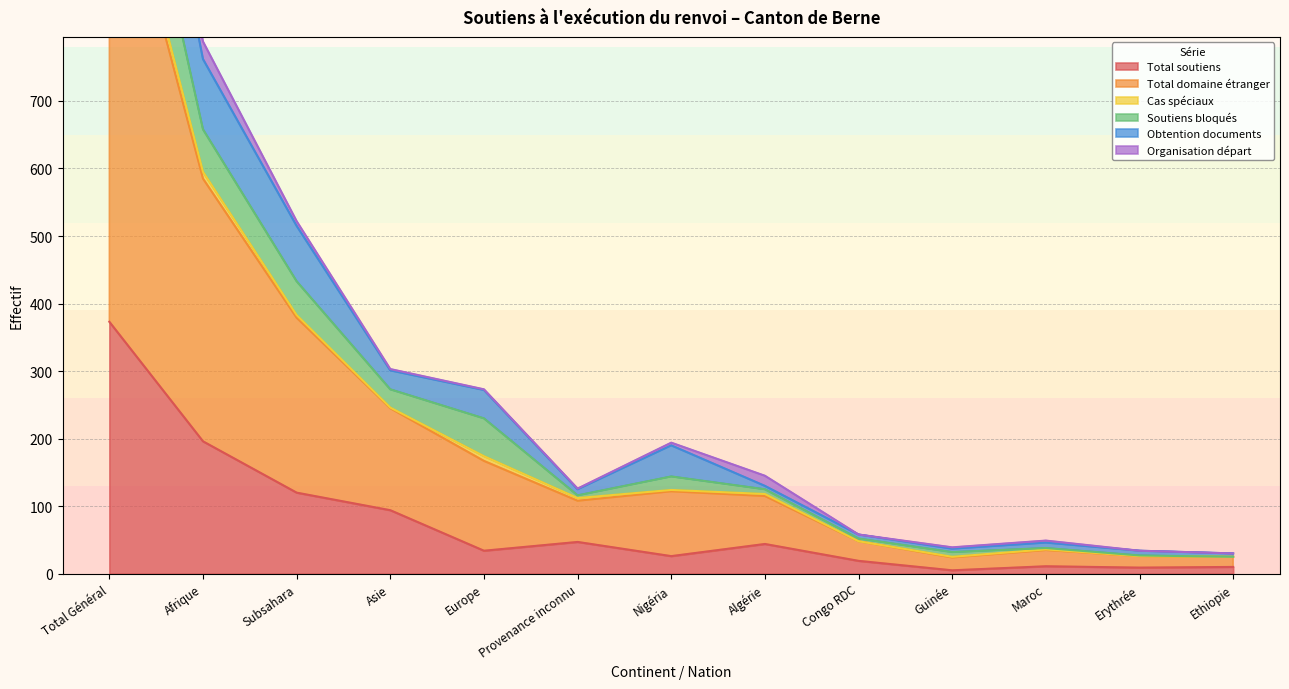

What is the maximum value for Total soutiens?

373